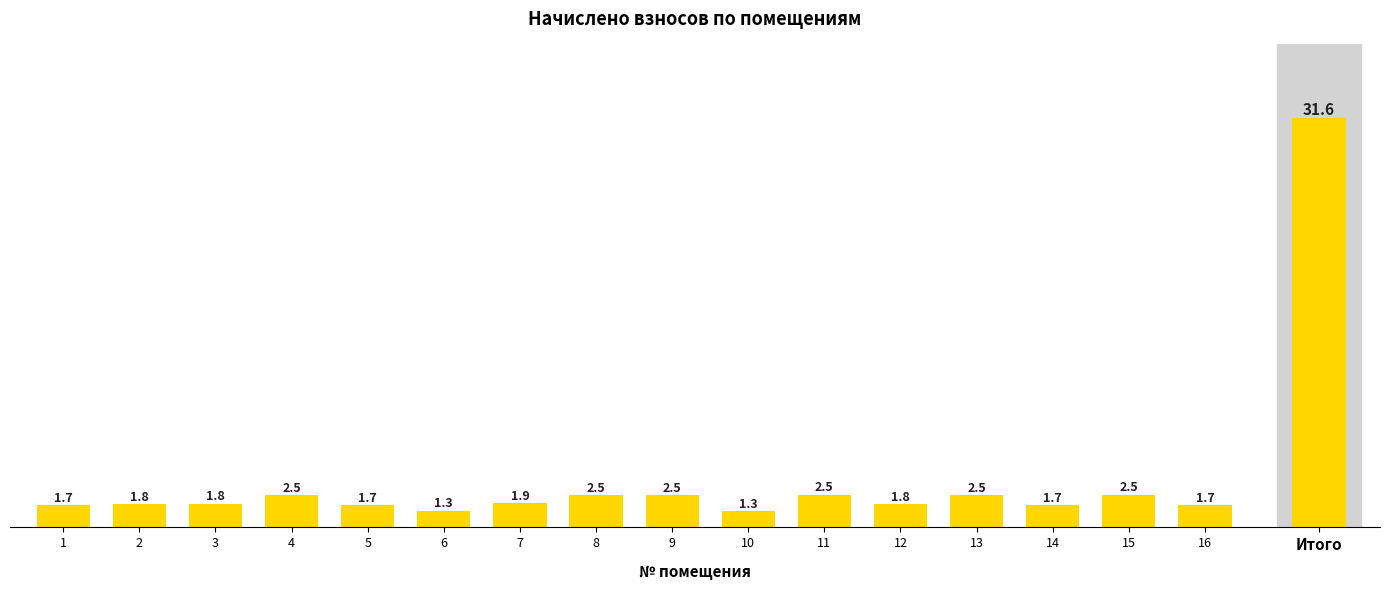

What is the average value?

2.0